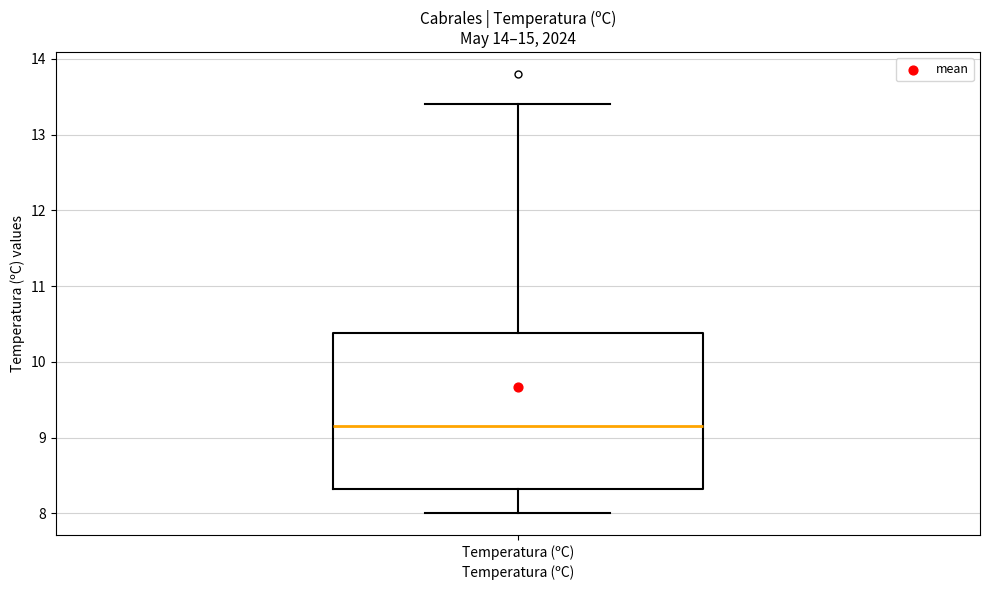

Read this box plot against the y-axis: the position of the median line, the range covered by the box, and the ends of both whiskers. The values are not printed on the chart, so give them approximately, as read against the axis.

median 9.2, box 8.3 to 10.4, whiskers 8.0 to 13.4